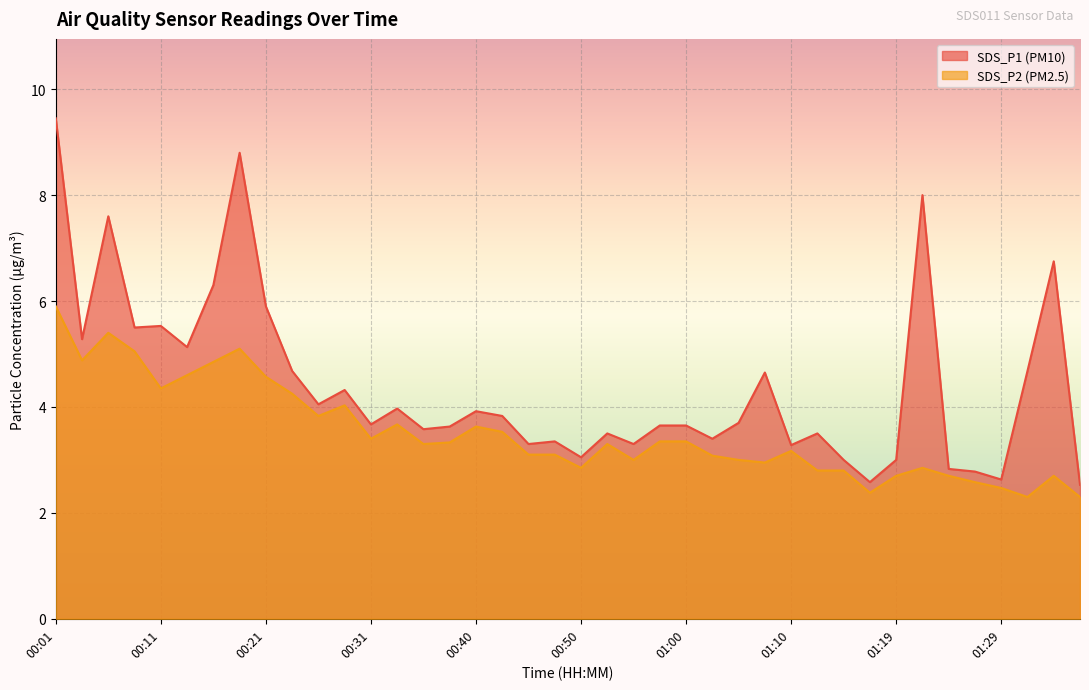

What is the total value across all series at 00:55?

6.3